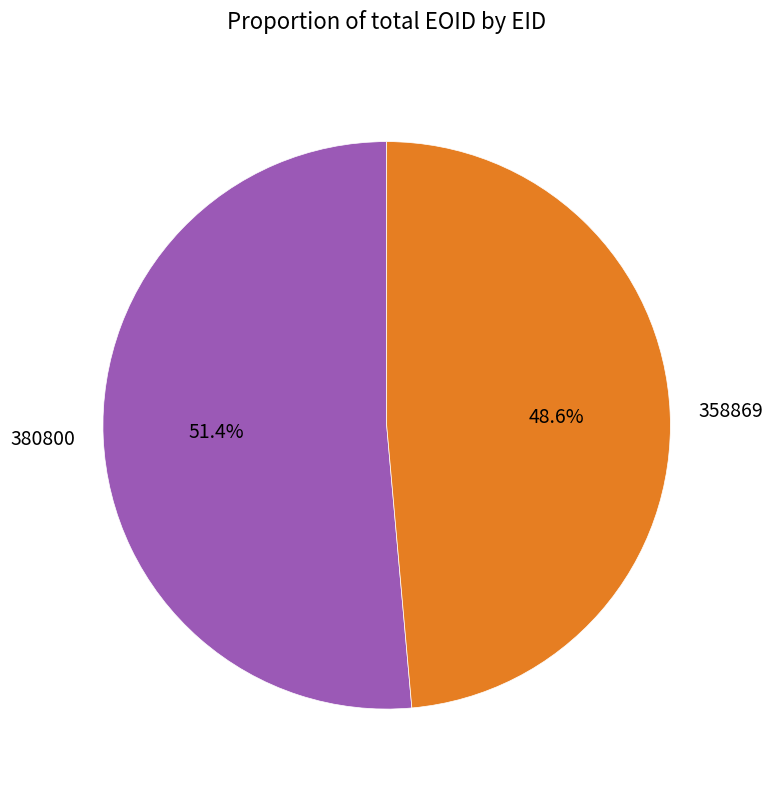

Which category accounts for the majority?

380800